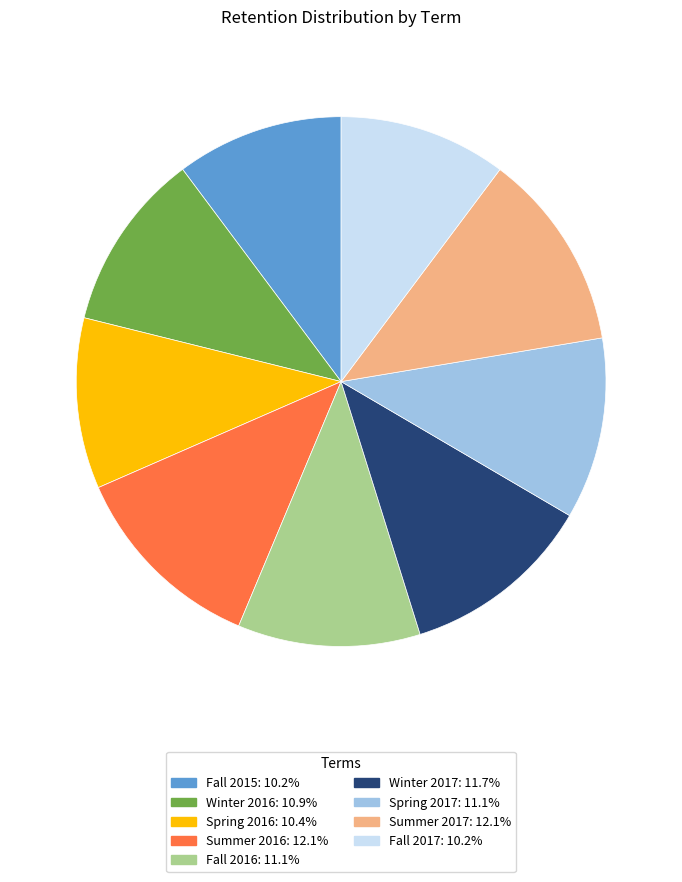

Which has a higher value, Summer 2017 or Spring 2017?

Summer 2017